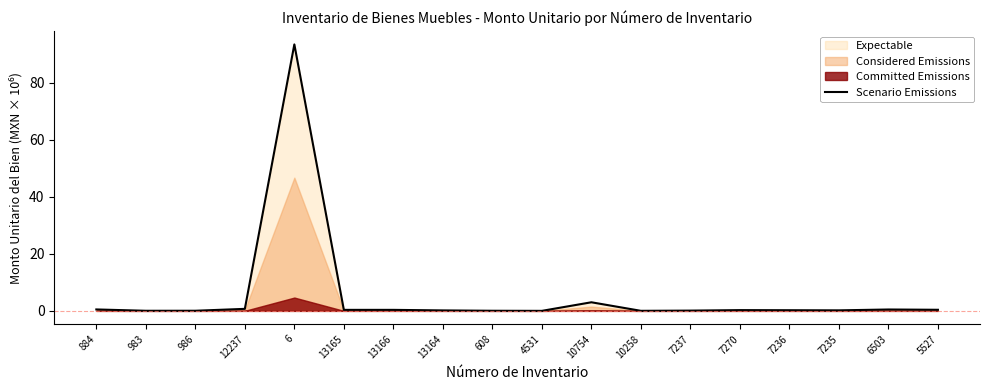

What is the maximum value shown in the chart?

93.4